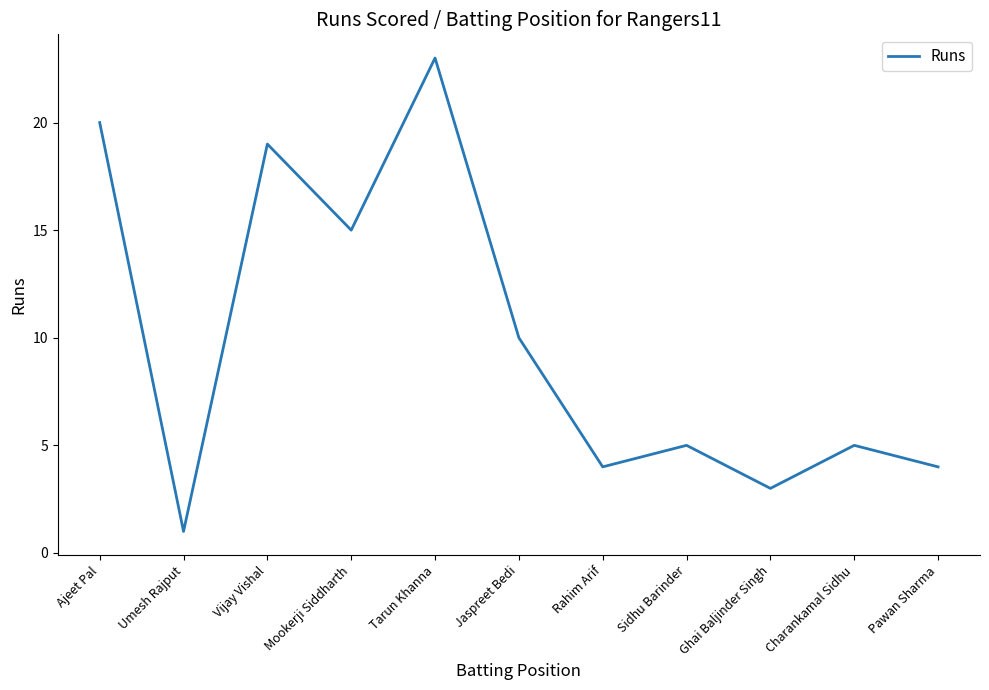

Count the number of categories in the chart.

11